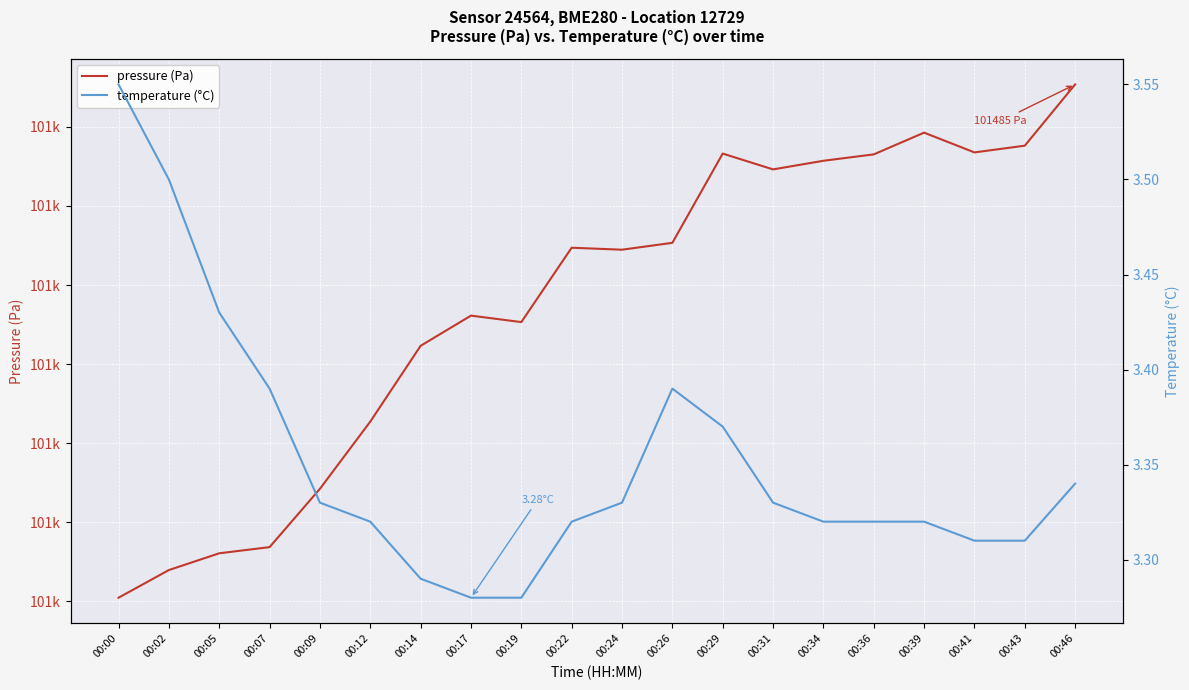

Rank the series by their maximum value, from highest to lowest.

pressure (Pa), temperature (°C)